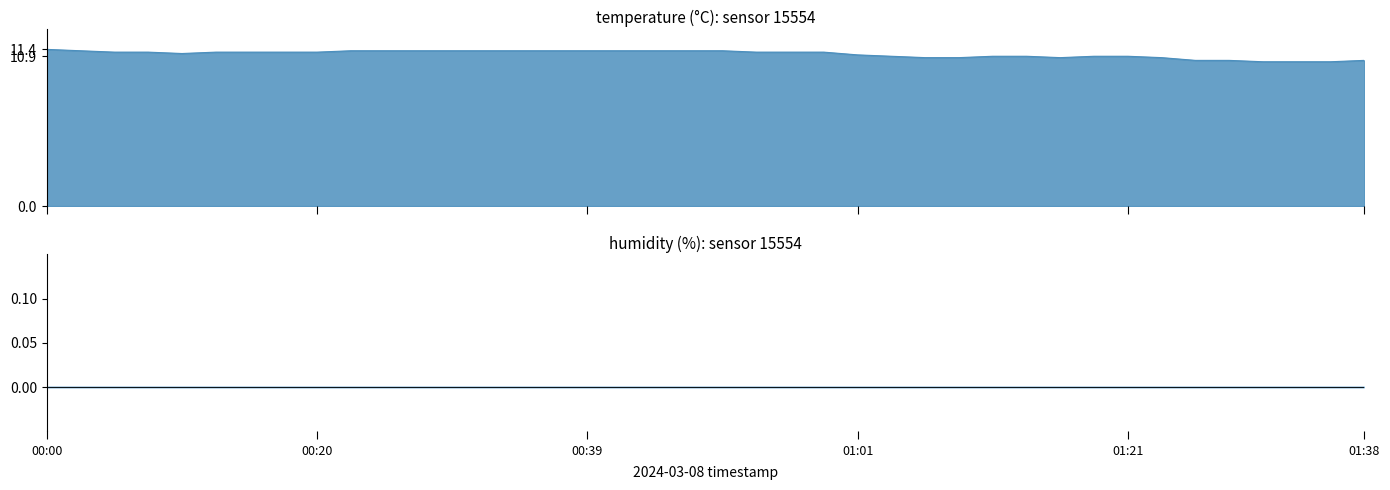

What is the sum of the values at 01:28 and 01:21?

21.5